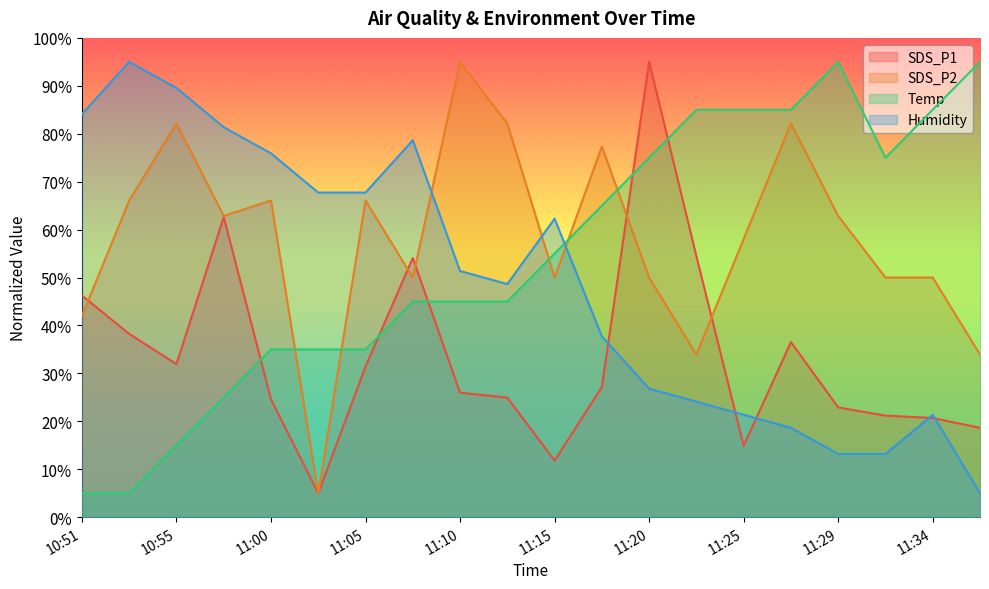

Read the Temp value at 10:58.

25.0